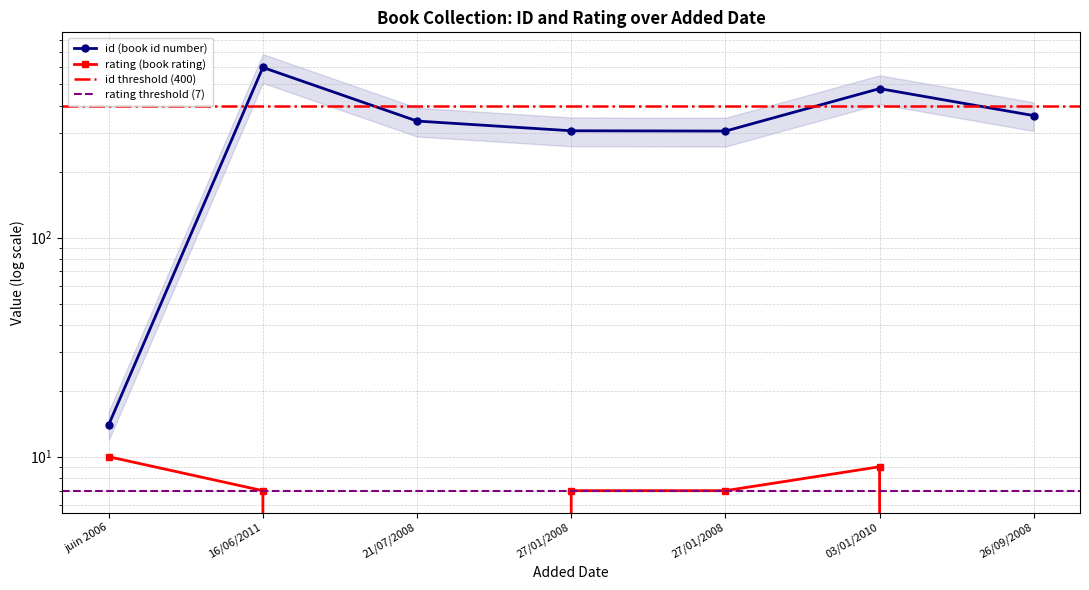

What is the label of the 4th point from the right?

27/01/2008